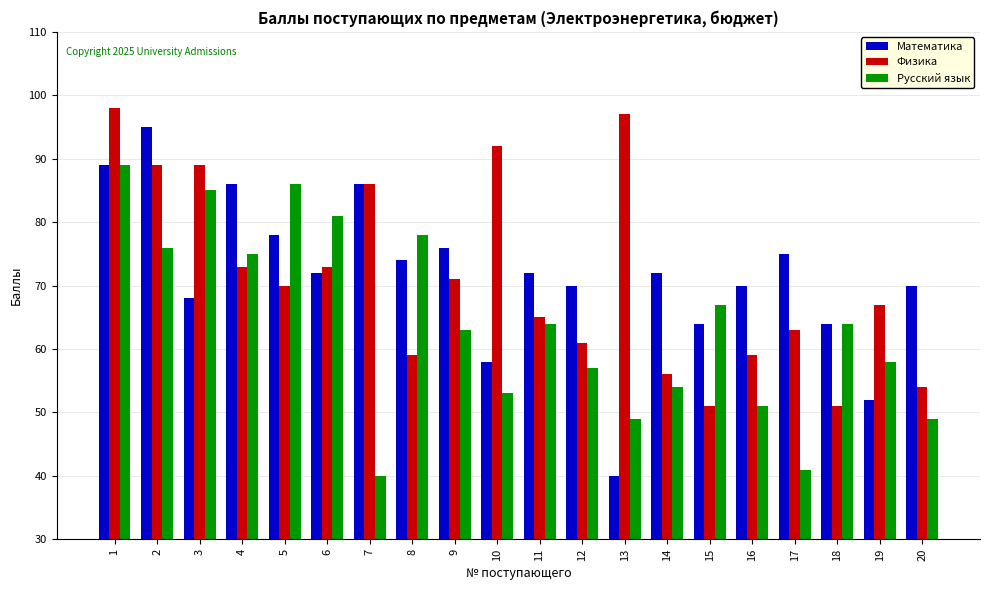

Which series has the widest spread of values?

Математика